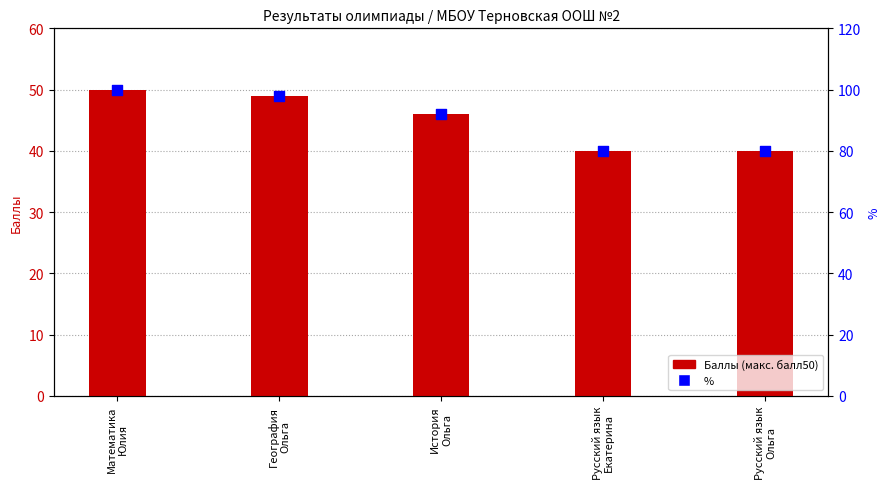

At how many categories does at least one series exceed 70?

5